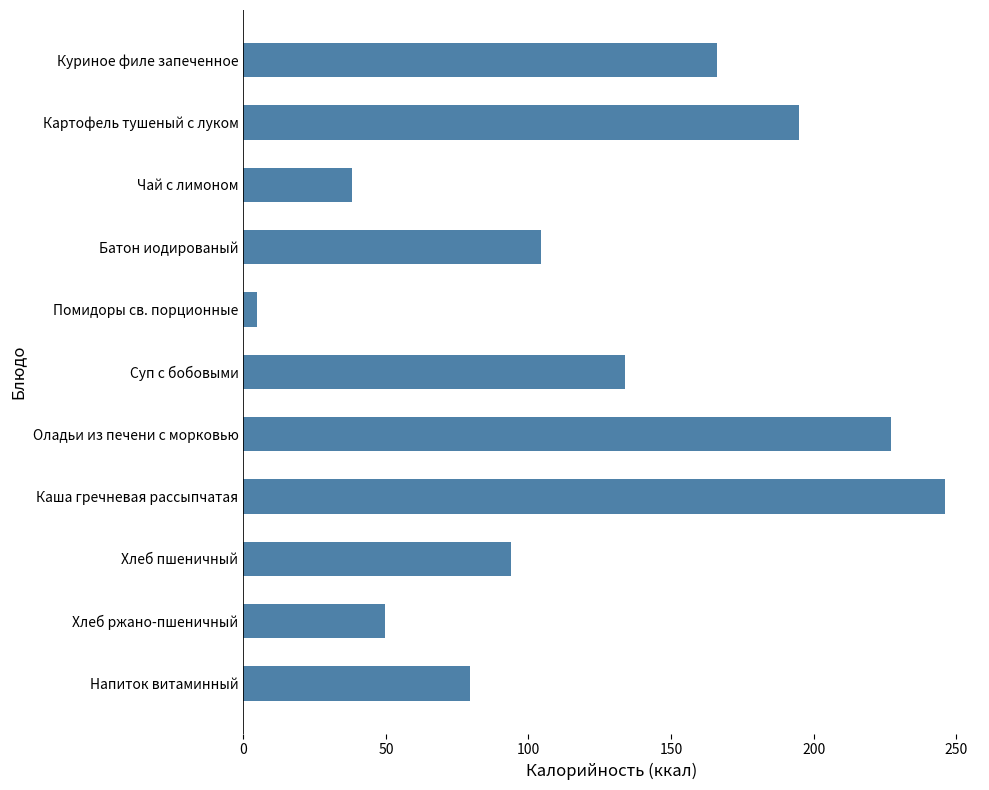

What is the difference between the maximum and minimum values?

241.2